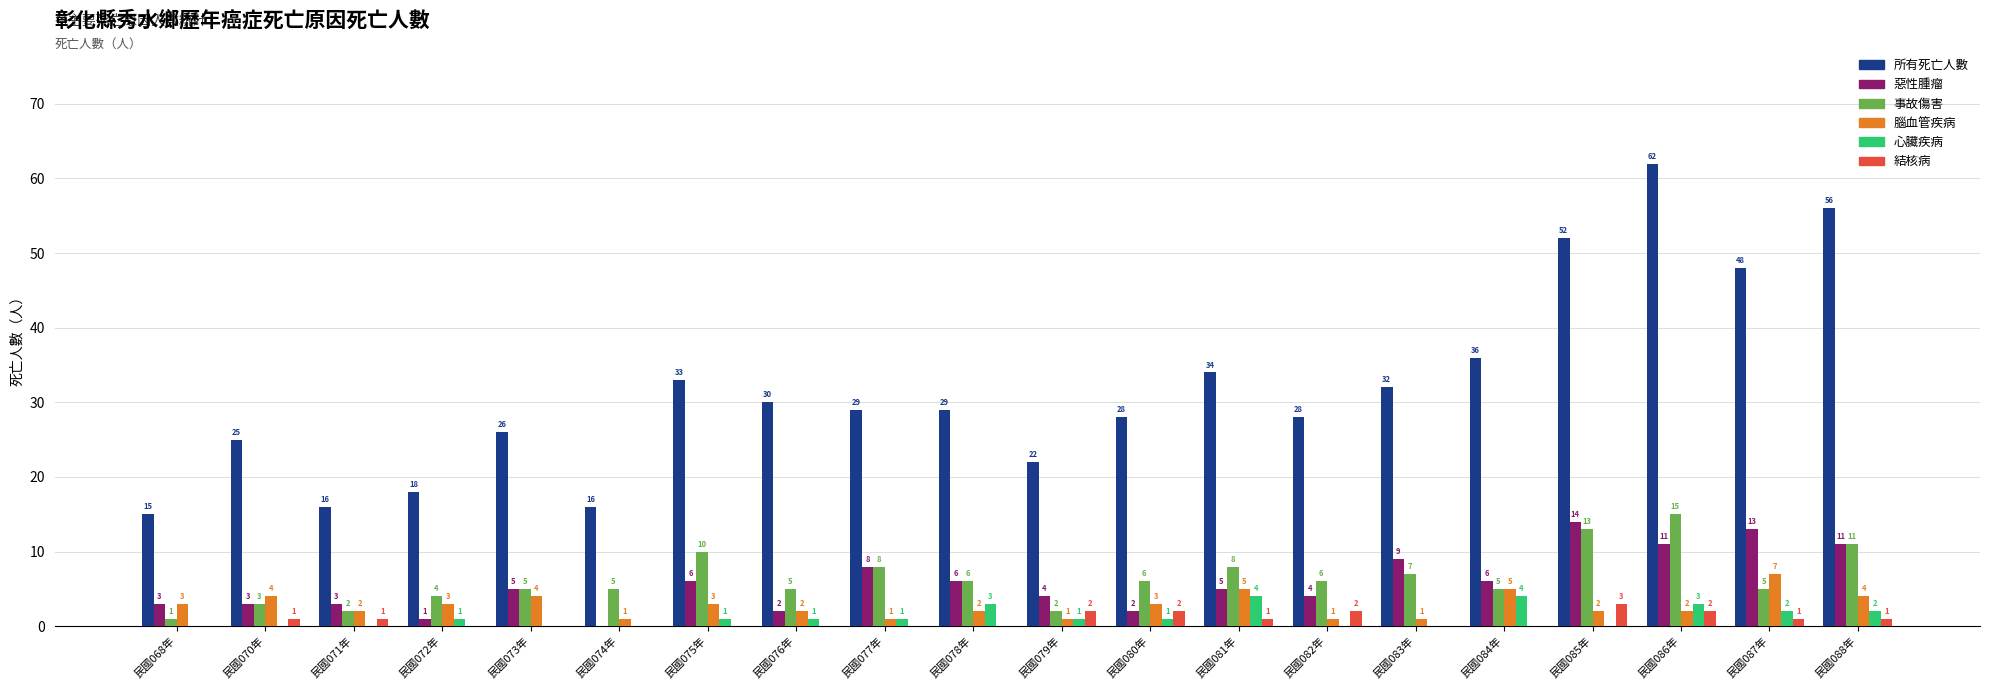

Is the value of 心臟疾病 at 民國071年 greater than the value of 惡性腫瘤 at 民國072年?

No